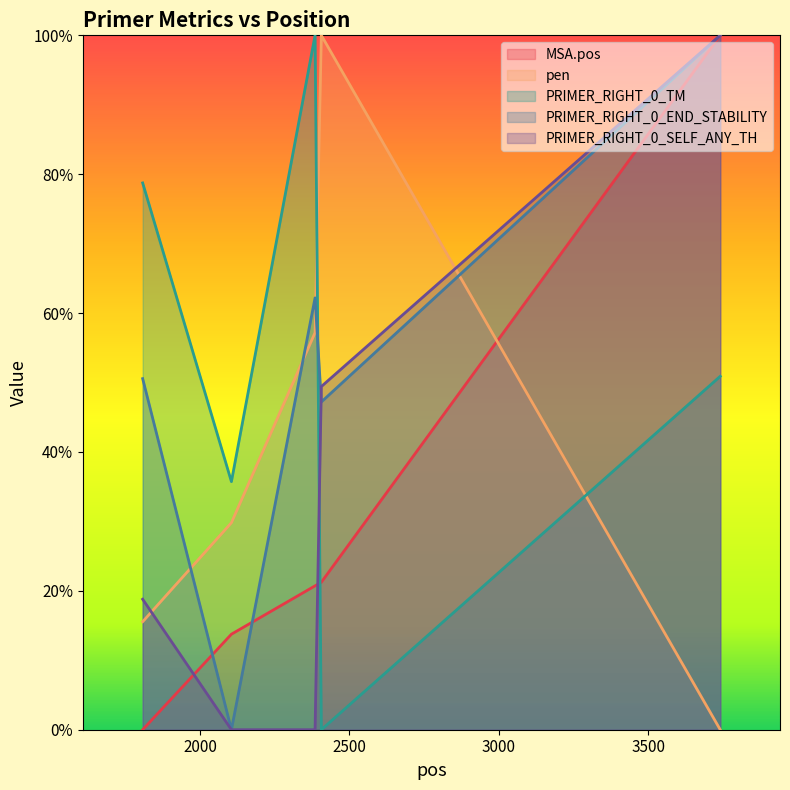

Reading left to right, what are all the values shown in this chart?

MSA.pos: 1808=0.0	2105=0.1	2385=0.2	2406=0.2	3741=1.0
pen: 1808=0.2	2105=0.3	2385=0.6	2406=1.0	3741=0.0
PRIMER_RIGHT_0_TM: 1808=0.8	2105=0.4	2385=1.0	2406=0.0	3741=0.5
PRIMER_RIGHT_0_END_STABILITY: 1808=0.5	2105=0.0	2385=0.6	2406=0.5	3741=1.0
PRIMER_RIGHT_0_SELF_ANY_TH: 1808=0.2	2105=0.0	2385=0.0	2406=0.5	3741=1.0